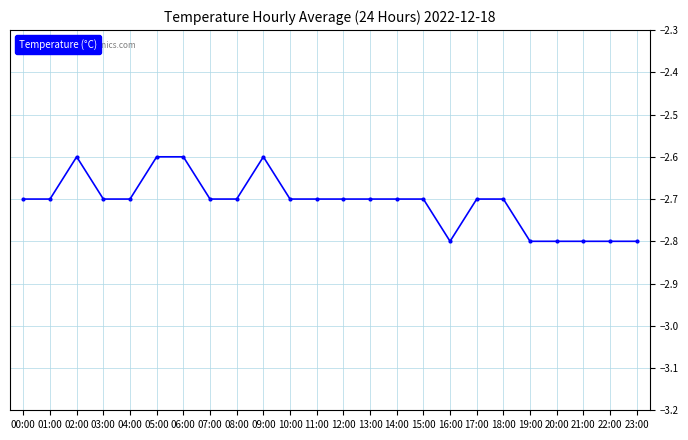

What is the label of the 1st point from the right?

23:00